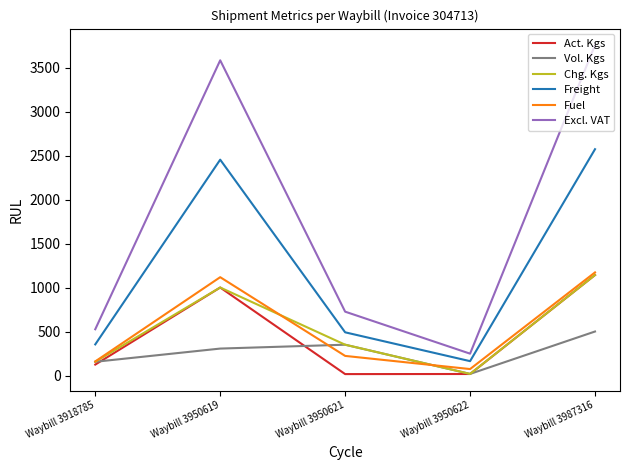

What is the total value across all series at Waybill 3950619?

9470.7